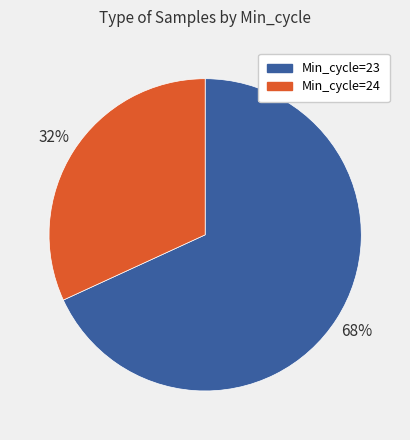

Does any single category account for the majority?

Yes